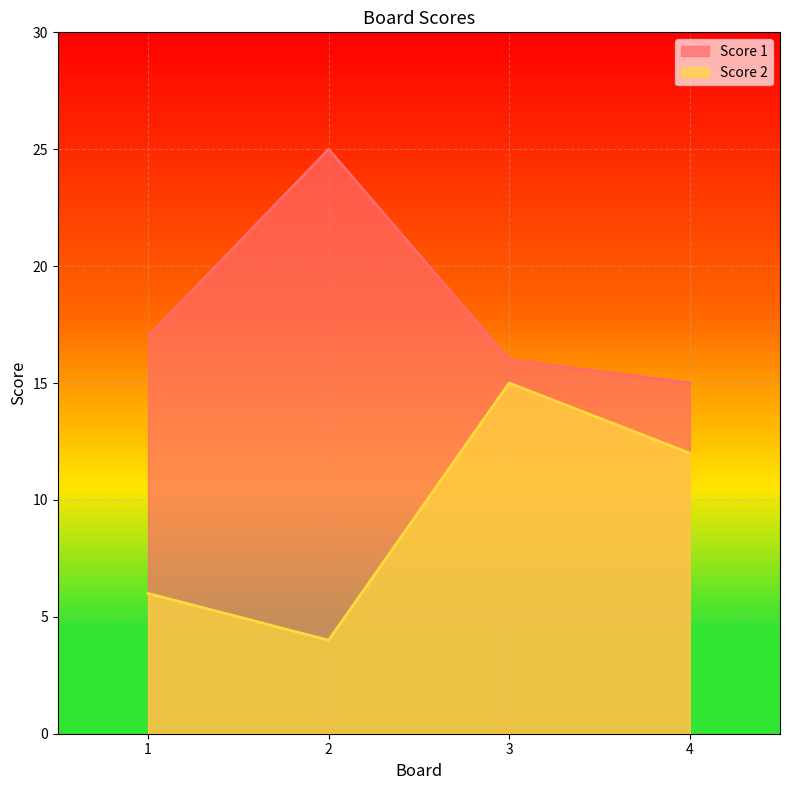

True or false: Score 2 and Score 1 cross at least once.

False